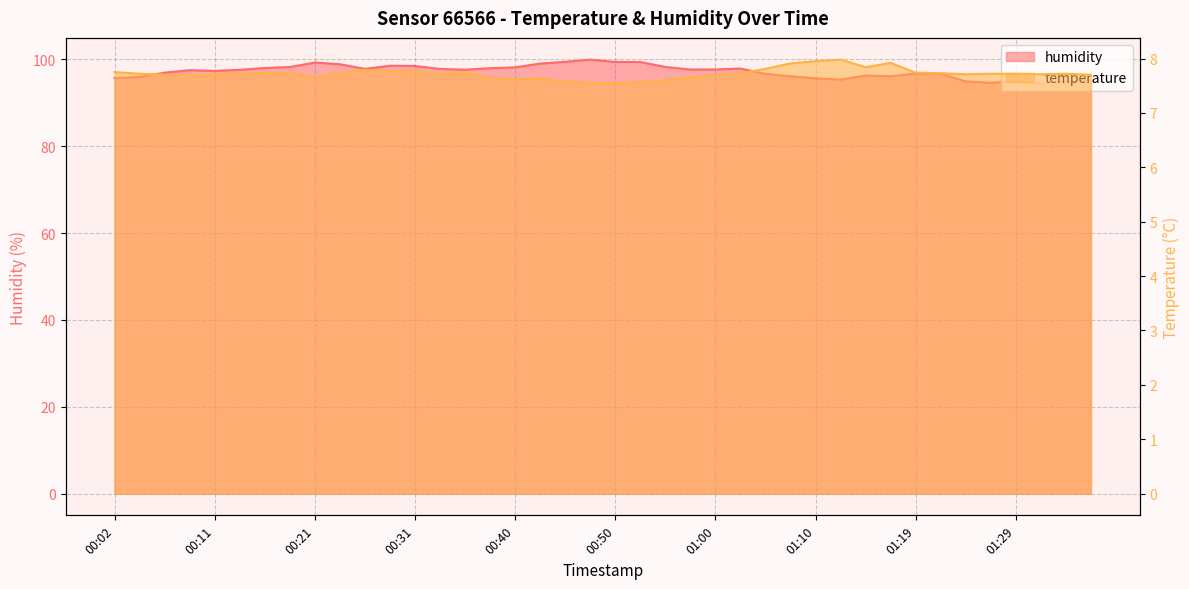

True or false: humidity has more than 0 points higher than both neighbors.

True